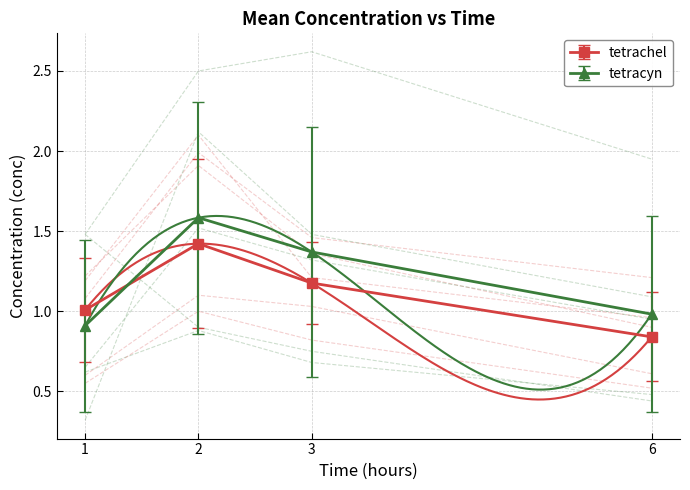

How many categories are shown in the chart?

4